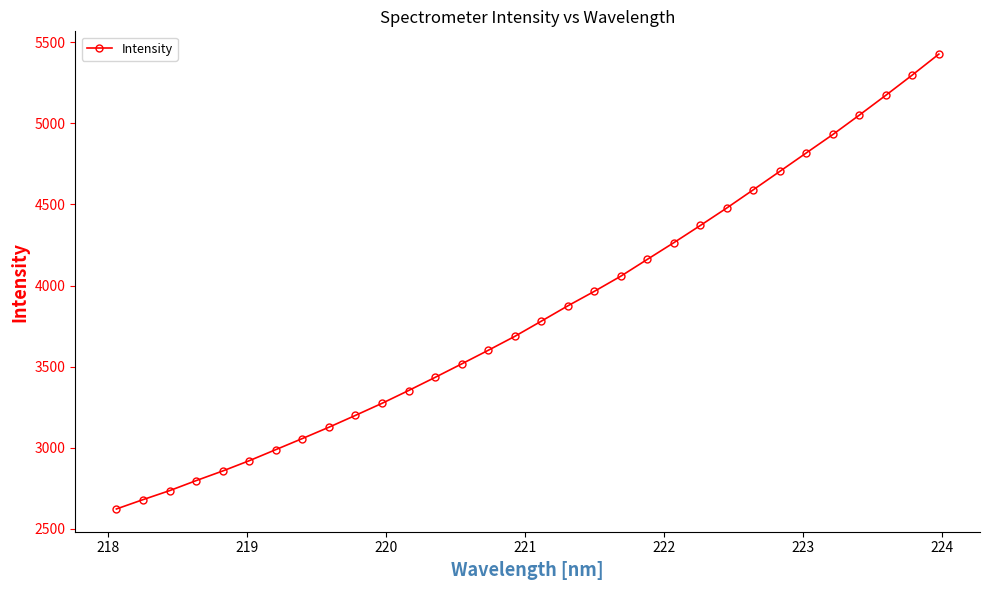

What is the greatest value displayed?

5427.1